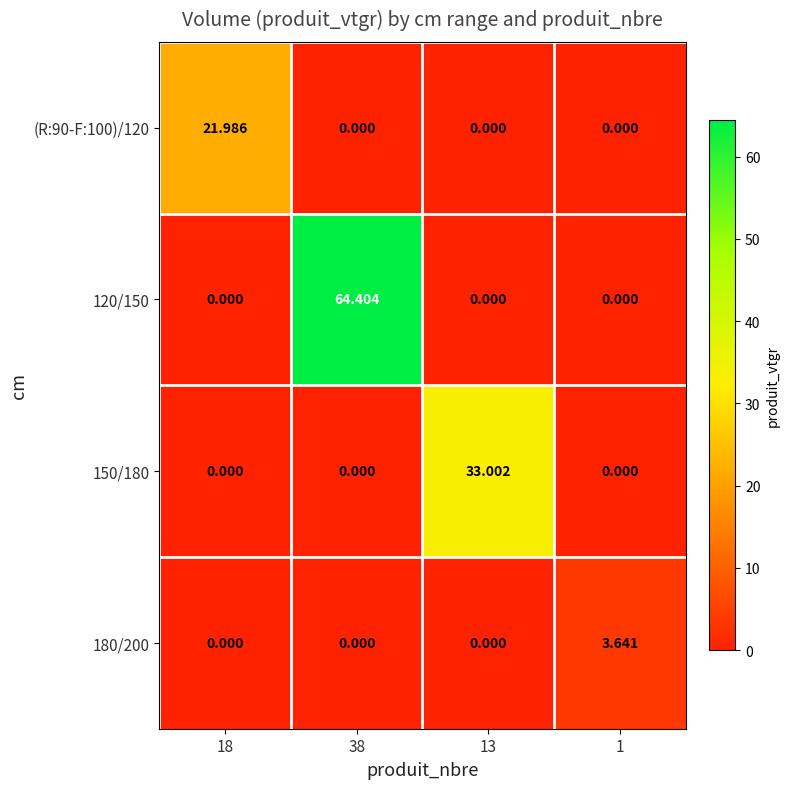

How many categories are shown in the chart?

4